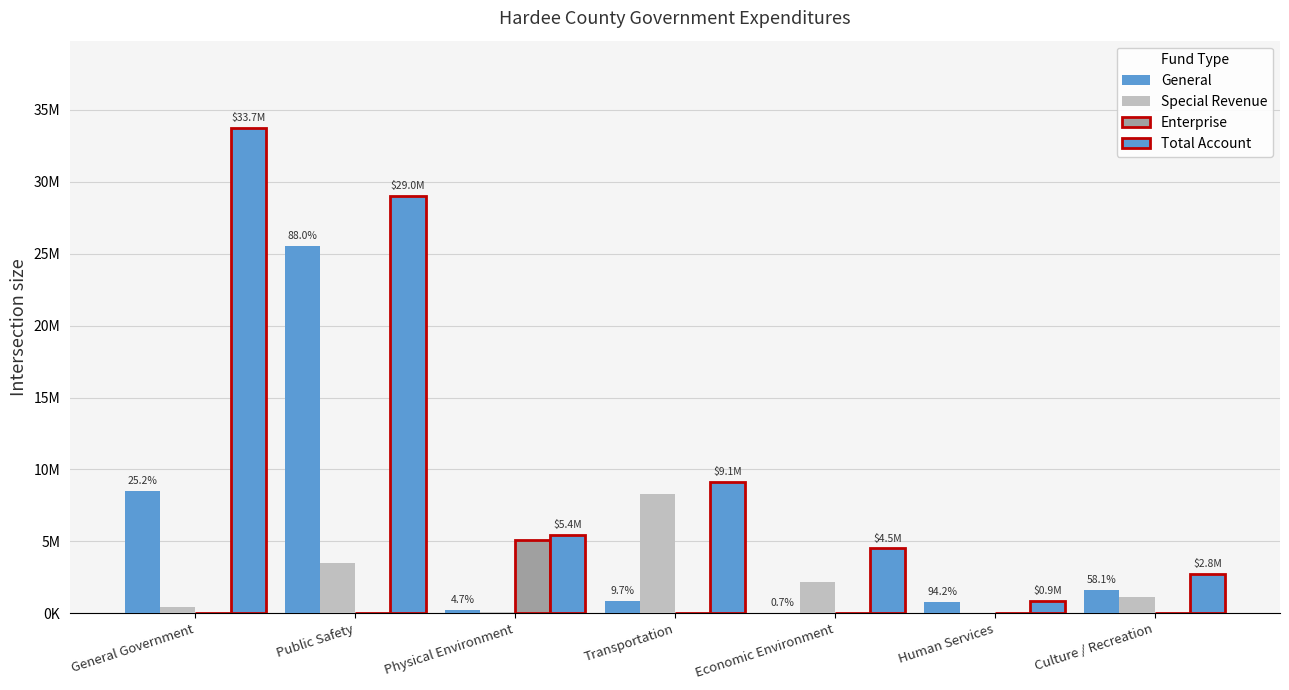

Are the bars grouped side by side (vs. stacked)?

Yes